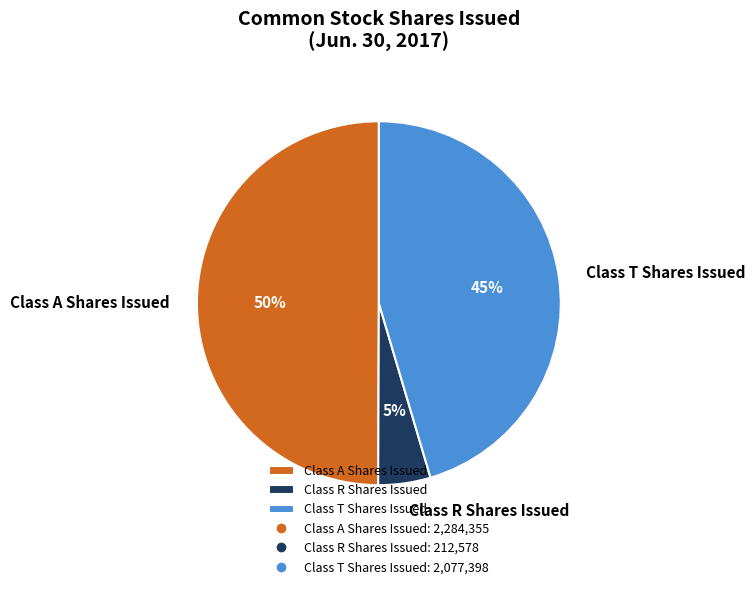

What is the ratio of the value at Class A Shares Issued to the value at Class T Shares Issued?

1.1